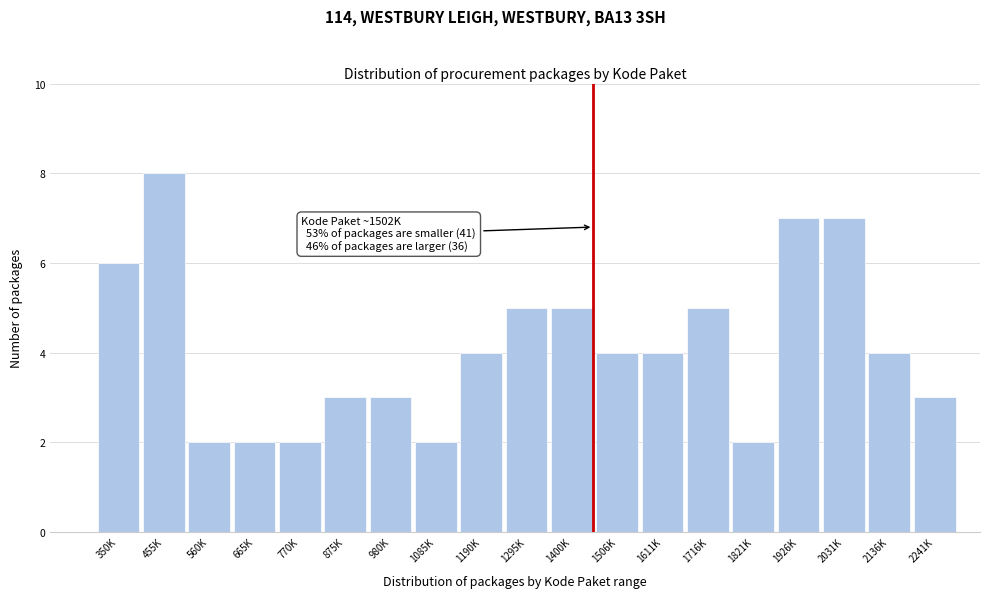

Reading left to right, what are all the values shown in this chart?

6	8	2	2	2	3	3	2	4	5	5	4	4	5	2	7	7	4	3